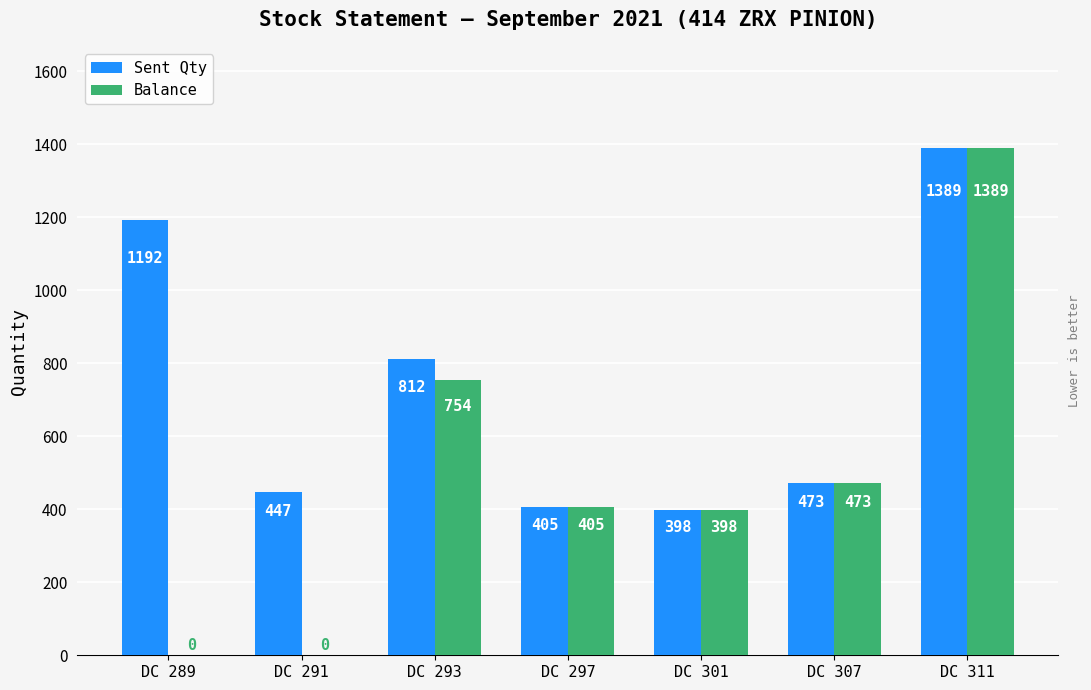

Between DC 289 and DC 311, which series saw the biggest shift?

Balance